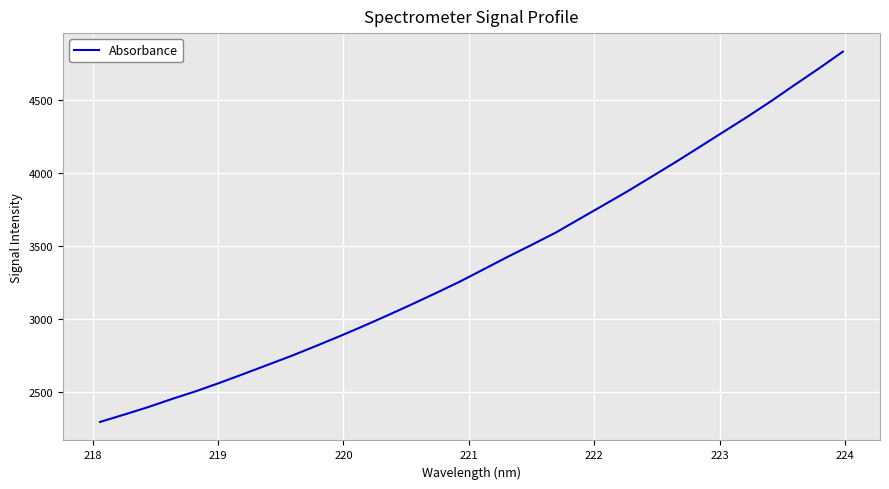

What is the minimum value shown in the chart?

2295.6